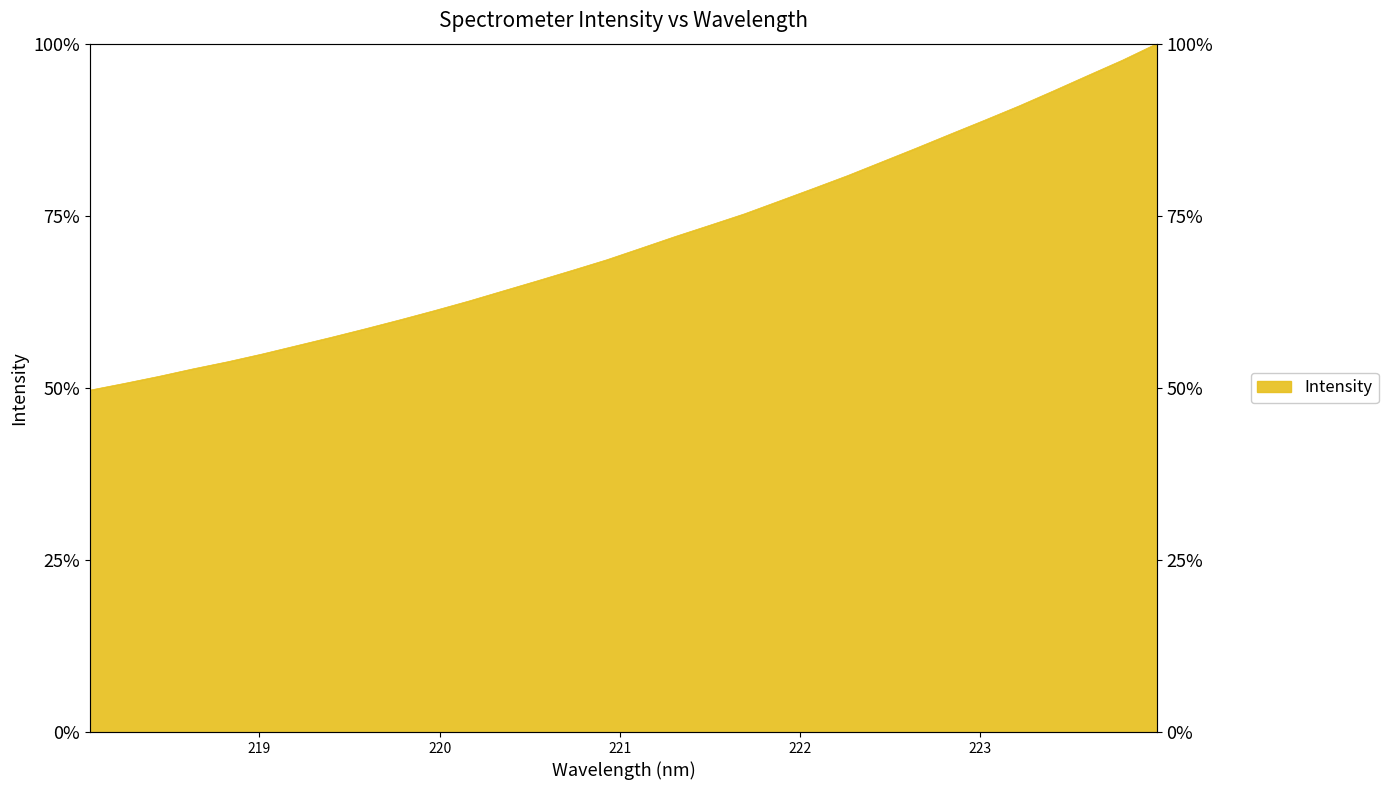

What value does the data have at 219.0156?

54.9